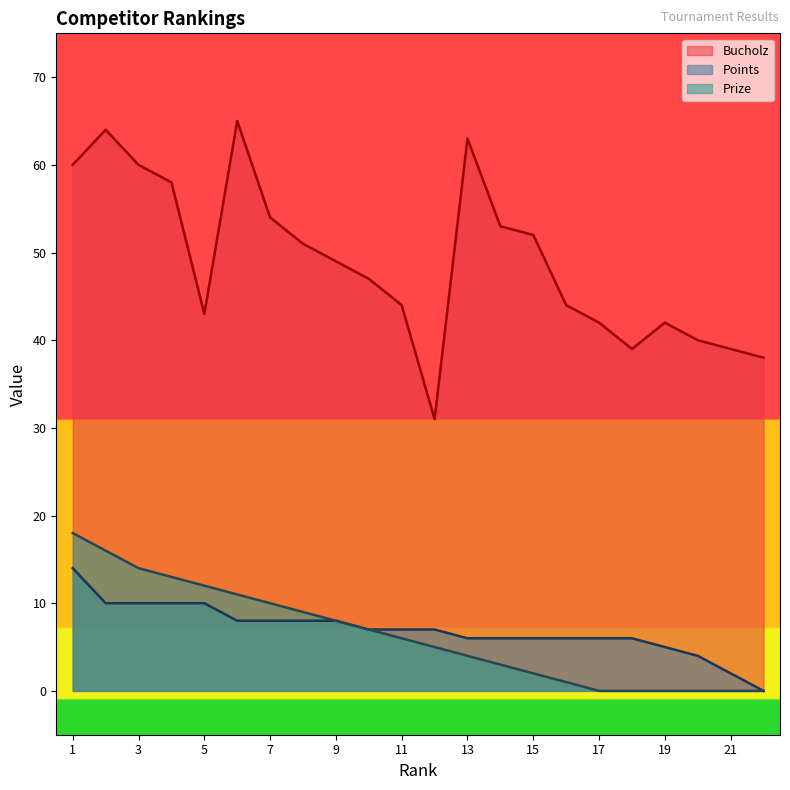

At which category is the sum across all series the highest?

1